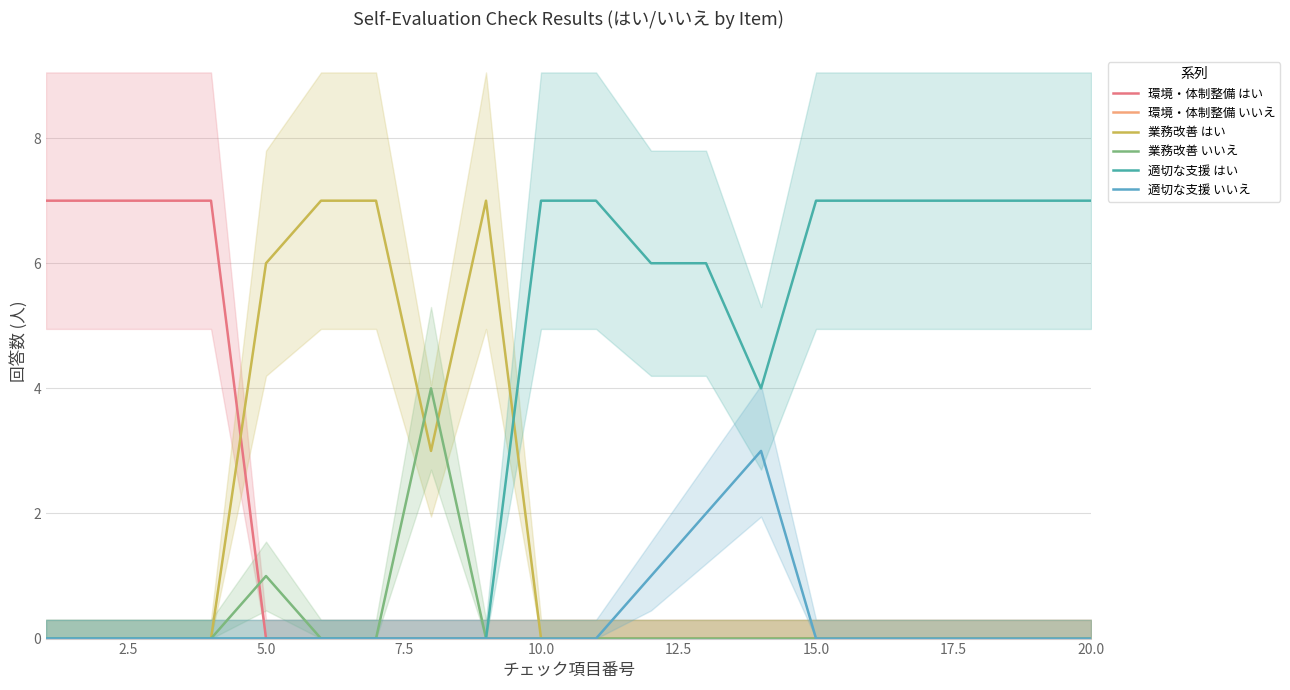

True or false: 環境・体制整備 いいえ and 業務改善 いいえ intersect in this chart.

False